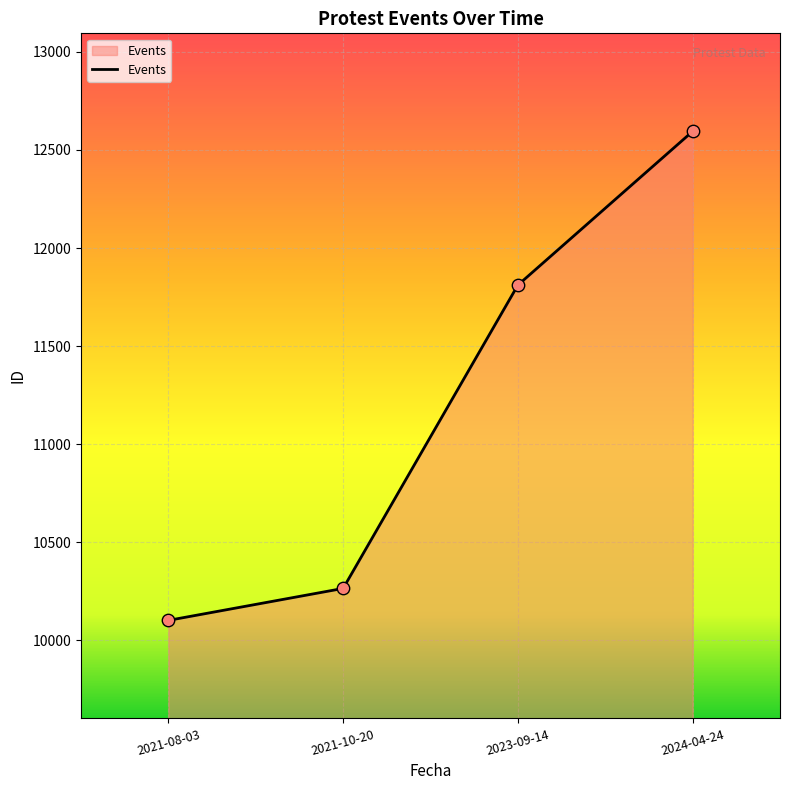

Approximately how many times larger is the value at 2024-04-24 compared to 2023-09-14?

1.1